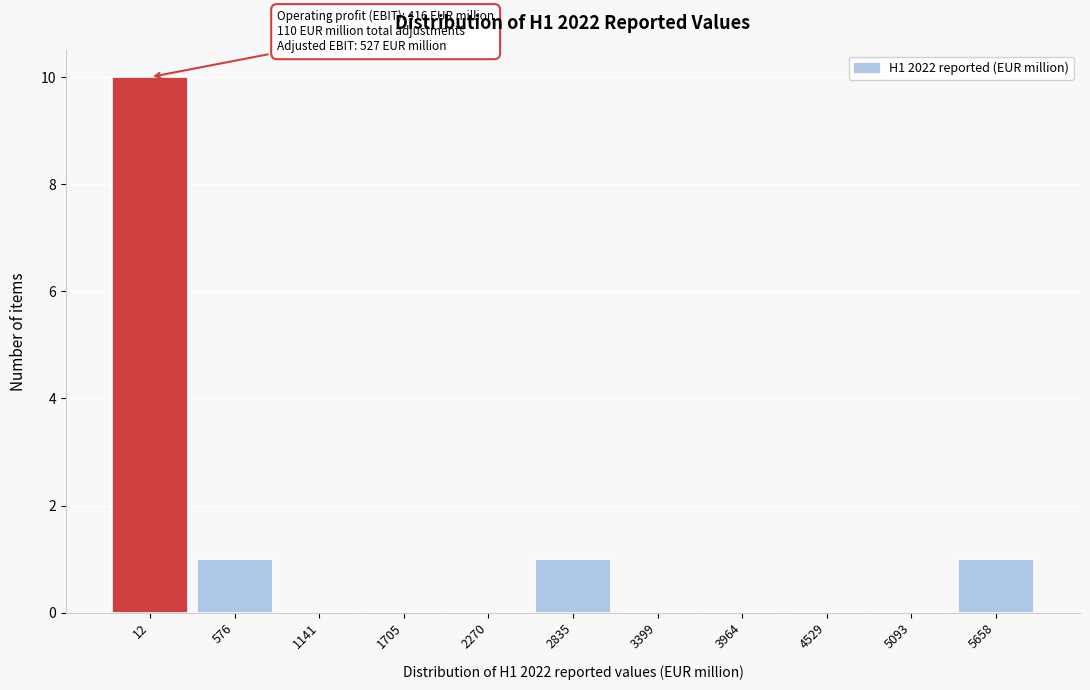

Reading left to right, transcribe all the data shown in this chart.

12=10	576=1	1141=0	1705=0	2270=0	2835=1	3399=0	3964=0	4529=0	5093=0	5658=1